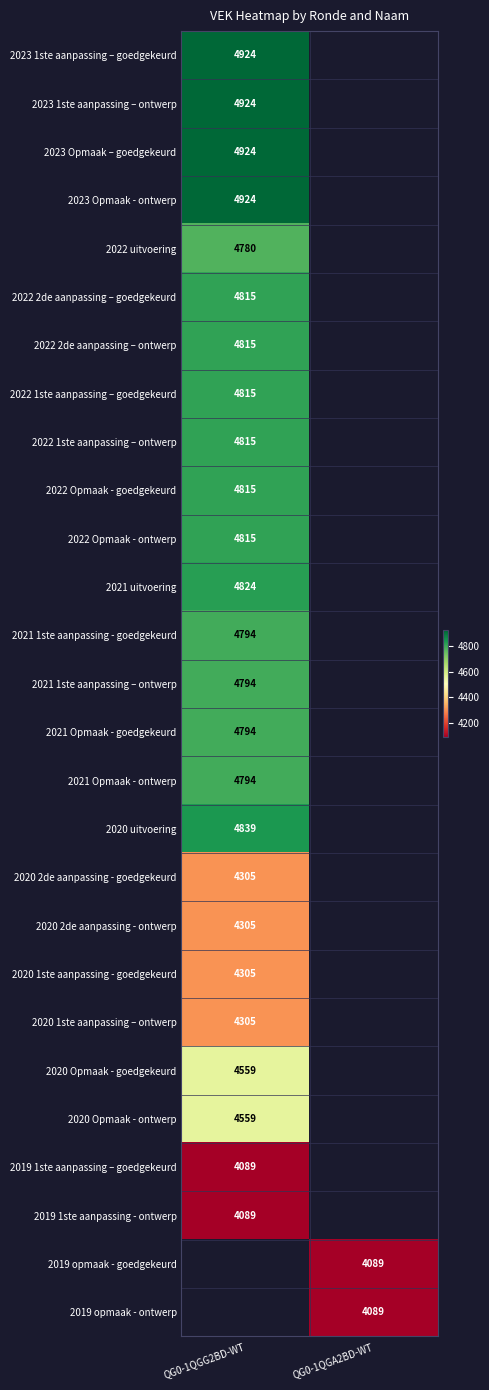

Is the value of 2021 1ste aanpassing – ontwerp at QG0-1QGG2BD-WT greater than the value of 2022 Opmaak - ontwerp at QG0-1QGG2BD-WT?

No